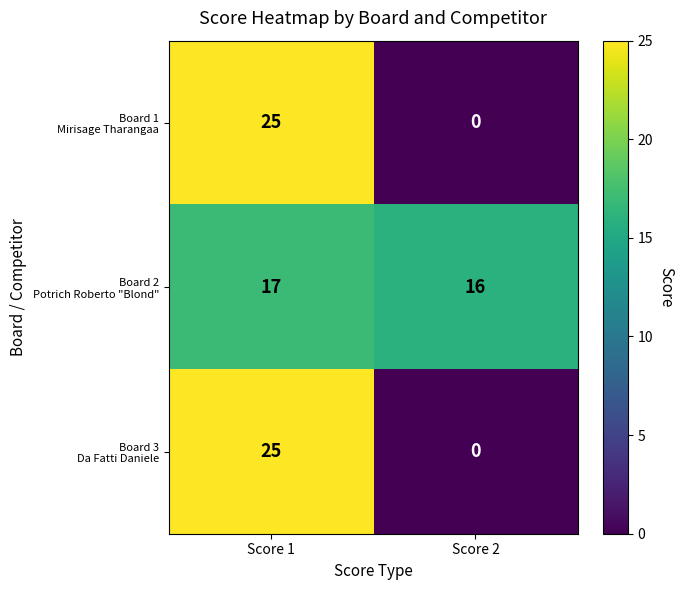

At how many categories does at least one series exceed 20?

1